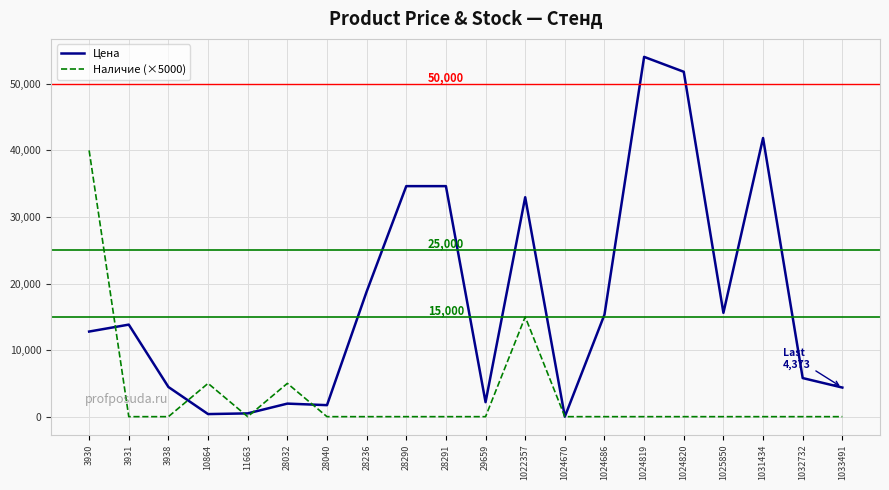

What value does the Цена series have at 28290?

34634